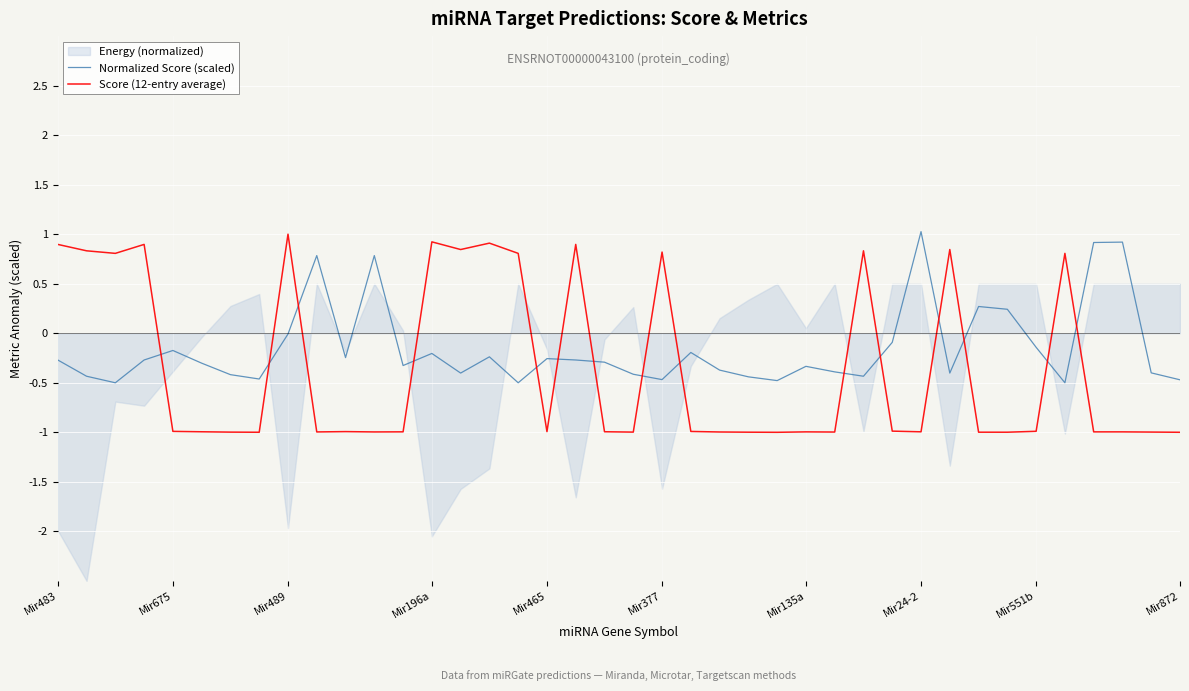

How many data points in Score (12-entry average) are above 0?

14